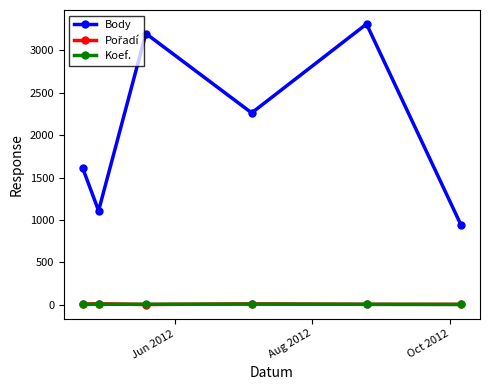

True or false: Body and Koef. cross at least once.

False